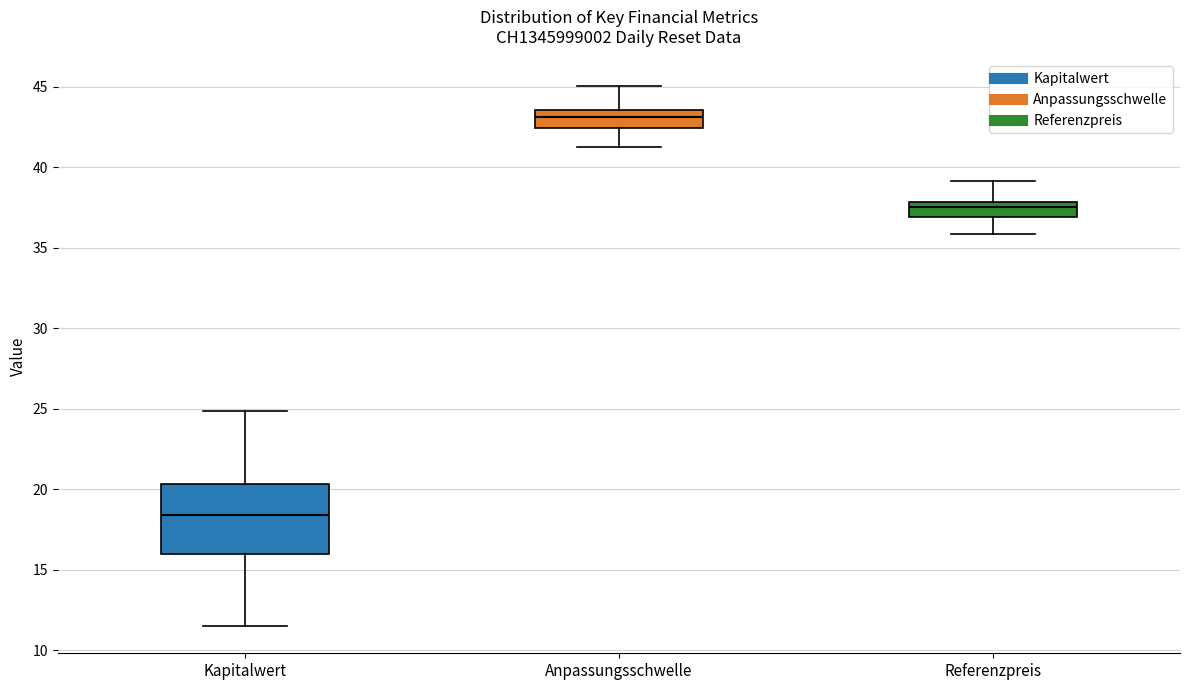

Reading left to right, transcribe this box plot: for each box, give where its median line is, the range the box spans, and where its two whiskers end, as read against the y-axis. The values are not printed on the chart, so give them approximately, as read against the axis.

Kapitalwert: median 18.5, box 16.0 to 20.5, whiskers 11.5 to 25.0
Anpassungsschwelle: median 43.0, box 42.5 to 43.5, whiskers 41.5 to 45.0
Referenzpreis: median 37.5, box 37.0 to 38.0, whiskers 36.0 to 39.0